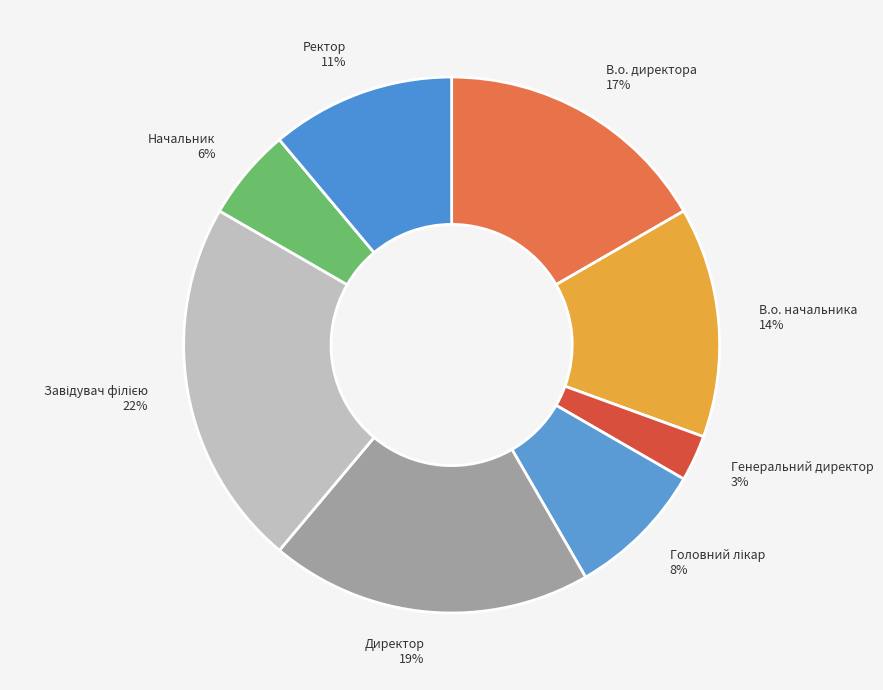

To the nearest percent, what is the average slice percentage?

12%